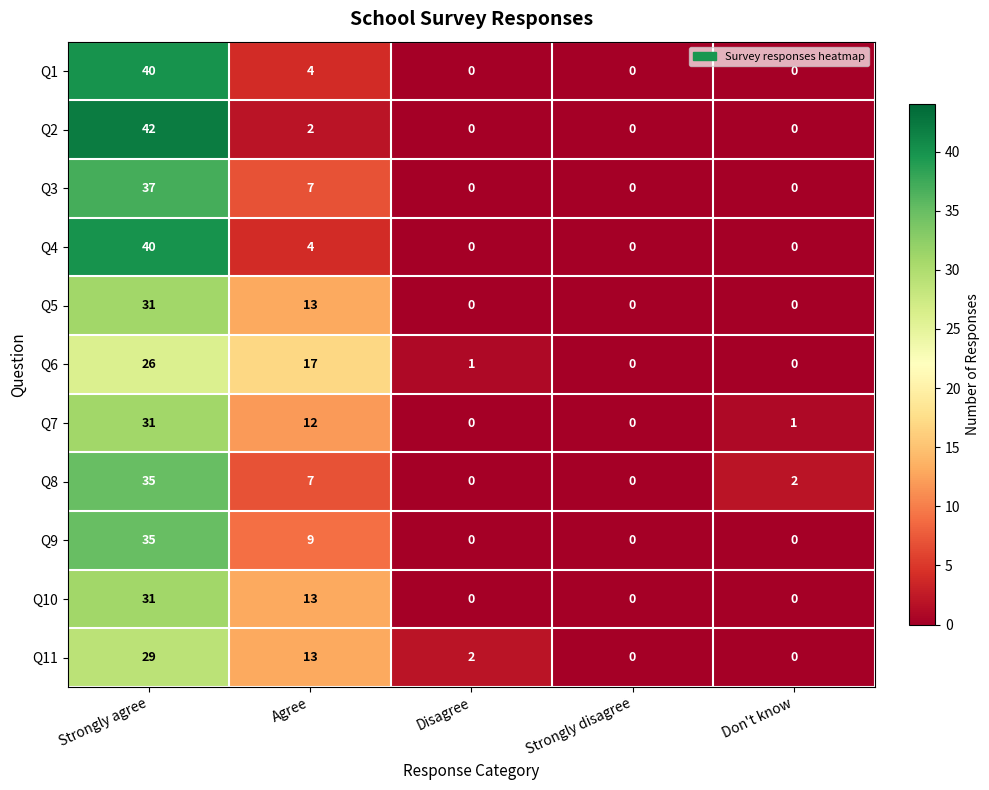

At which category does the chart reach its peak across all series?

Strongly agree